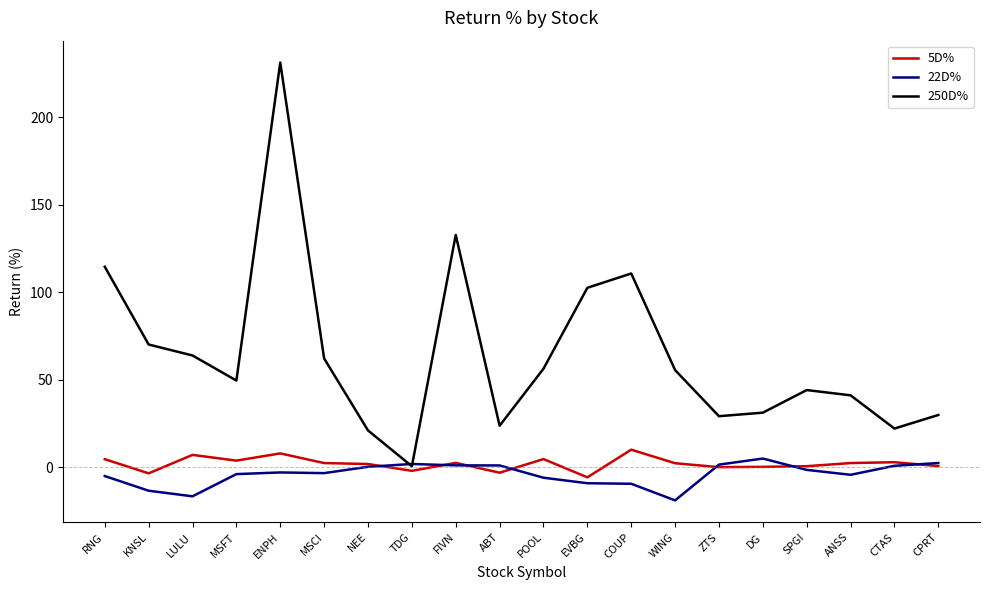

True or false: 250D% has a value of 132.6 at FIVN.

True